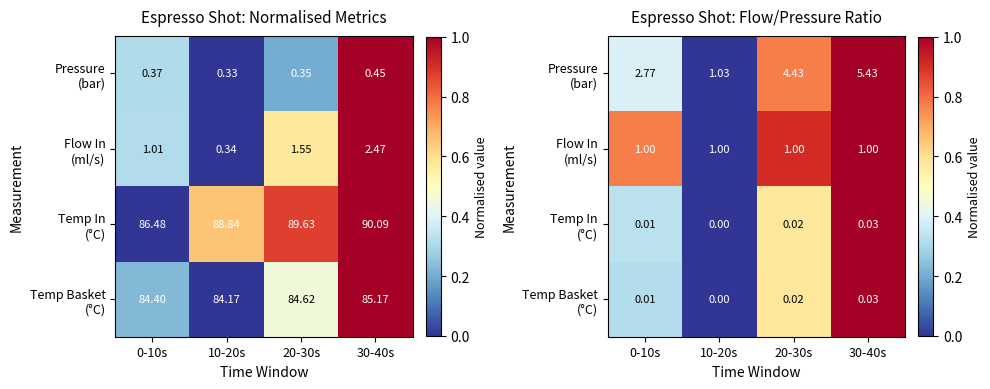

Read the Pressure (bar) value at 30-40s.

1.0